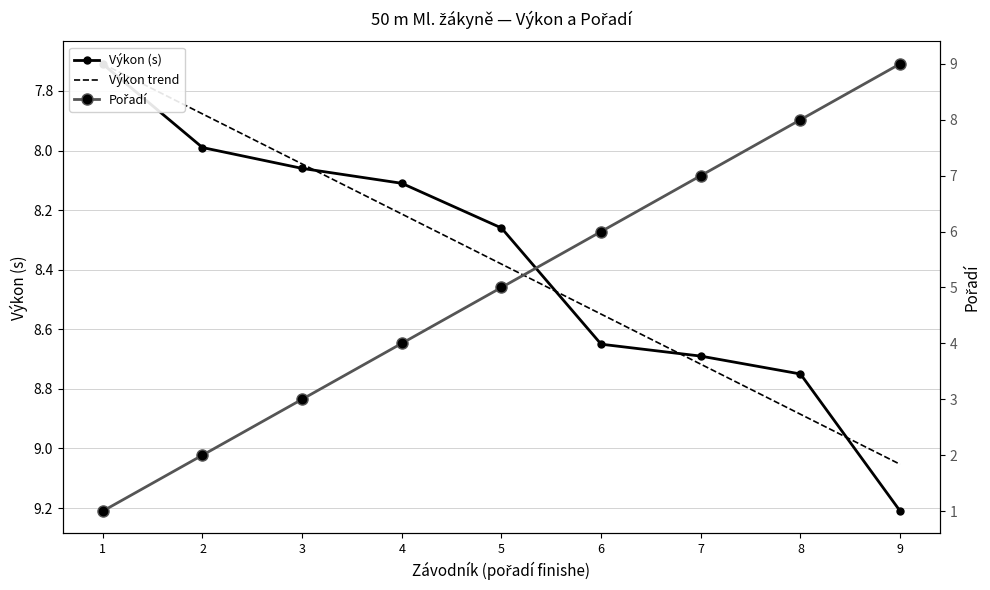

Is it true that Pořadí equals 3.1 at 6?

False